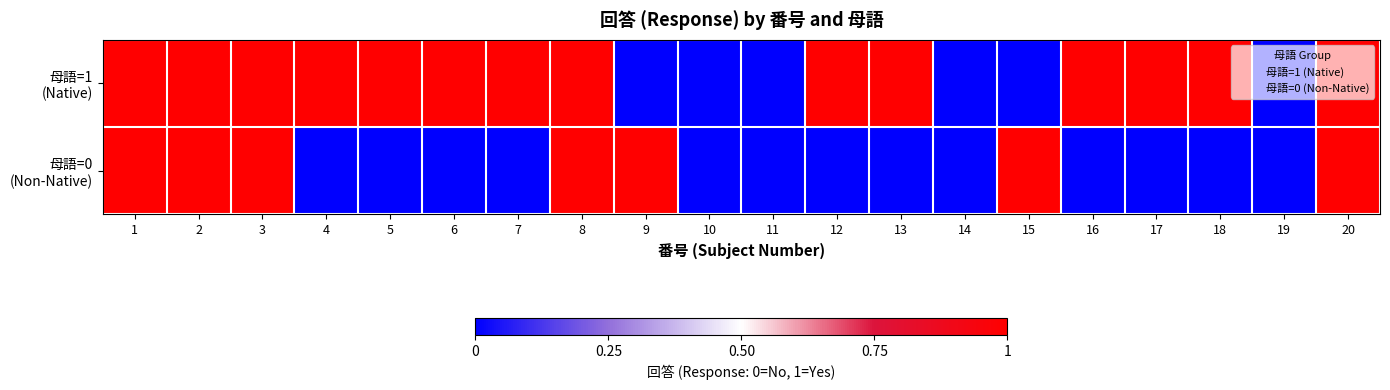

Which has a higher value, 20 or 5?

20